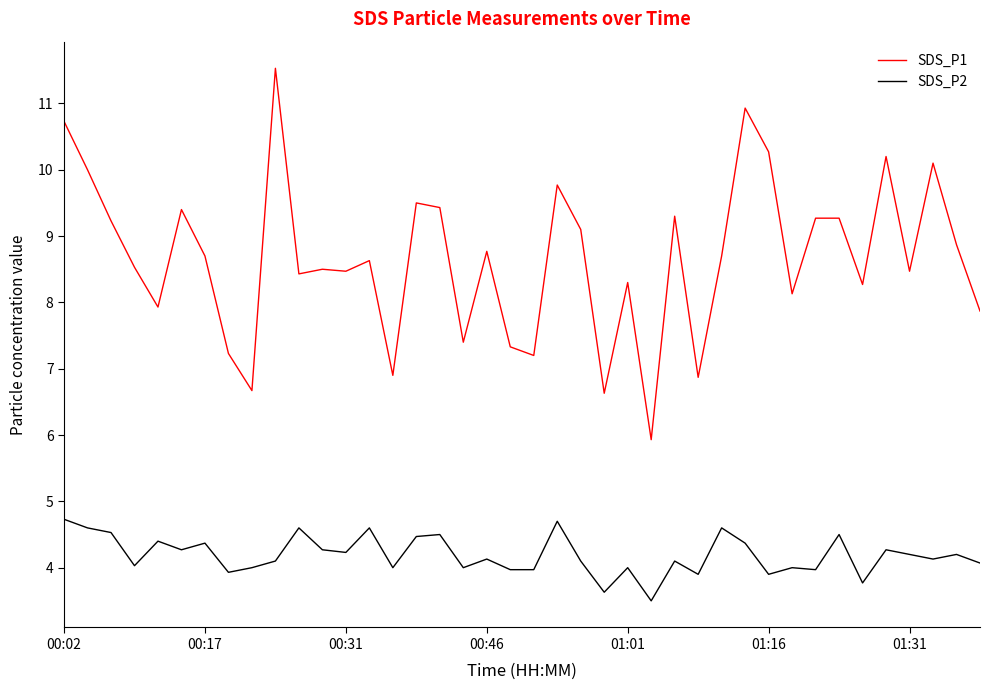

What is the smallest value displayed?

3.5